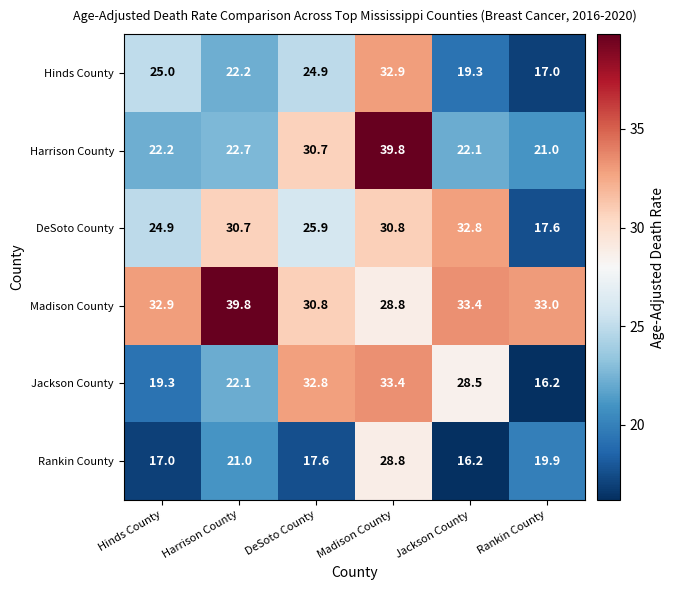

Which category has the highest value in the Hinds County series?

Madison County